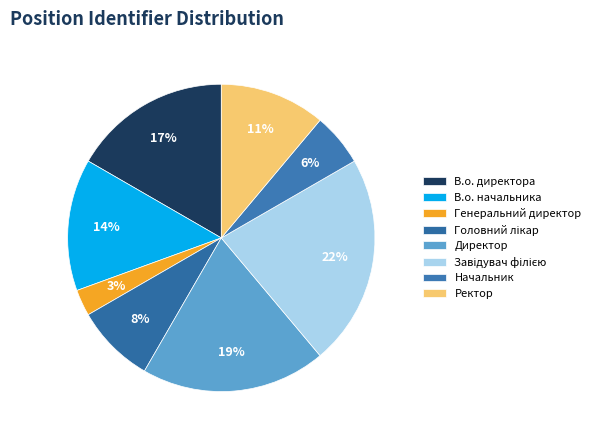

To the nearest percent, what portion does В.о. директора represent?

17%